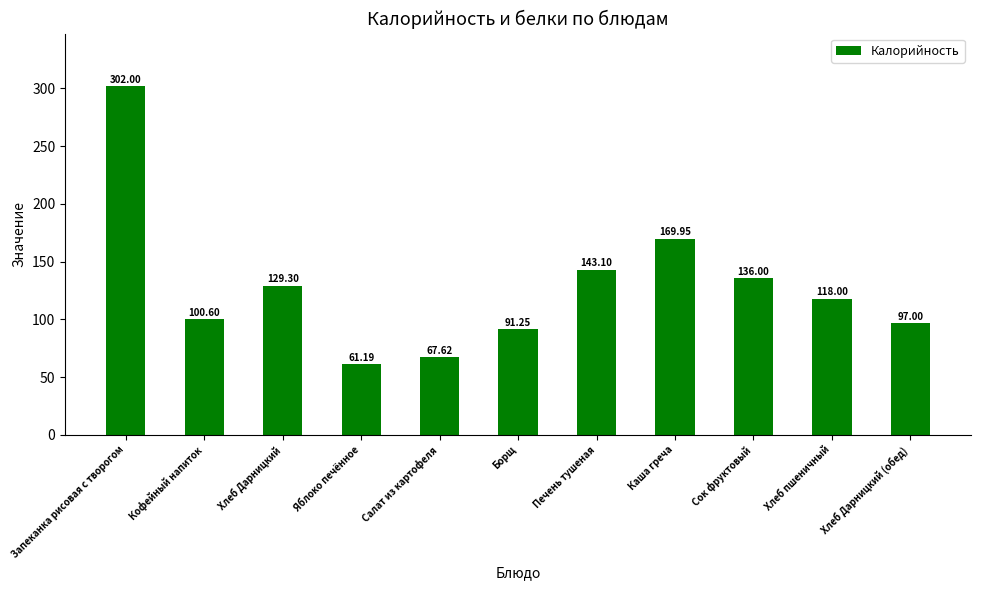

Rank the categories by value from highest to lowest.

Запеканка рисовая с творогом, Каша греча, Печень тушеная, Сок фруктовый, Хлеб Дарницкий, Хлеб пшеничный, Кофейный напиток, Хлеб Дарницкий (обед), Борщ, Салат из картофеля, Яблоко печённое